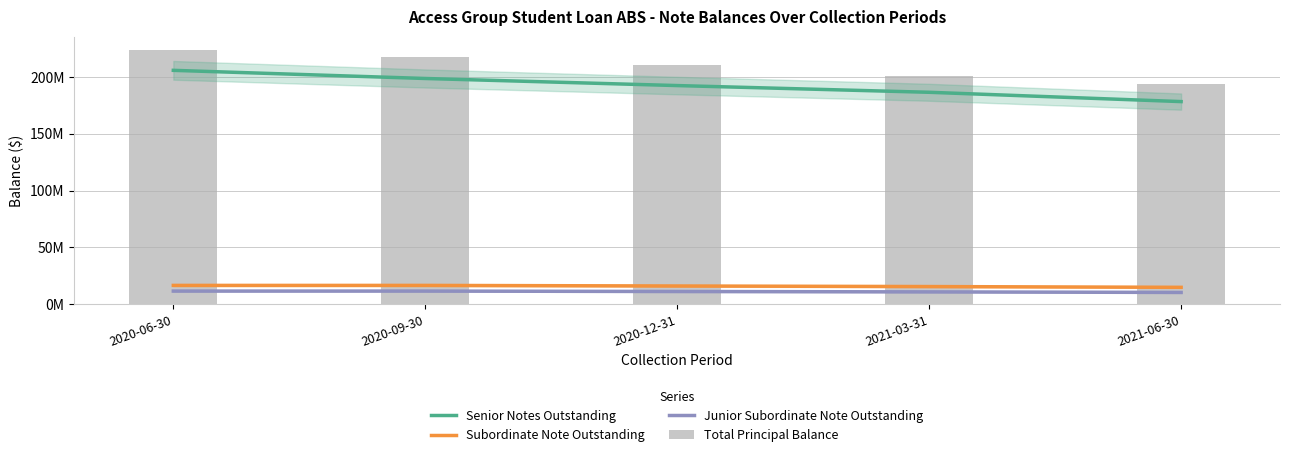

What are all the series names shown in the legend?

Senior Notes Outstanding, Subordinate Note Outstanding, Junior Subordinate Note Outstanding, Total Principal Balance